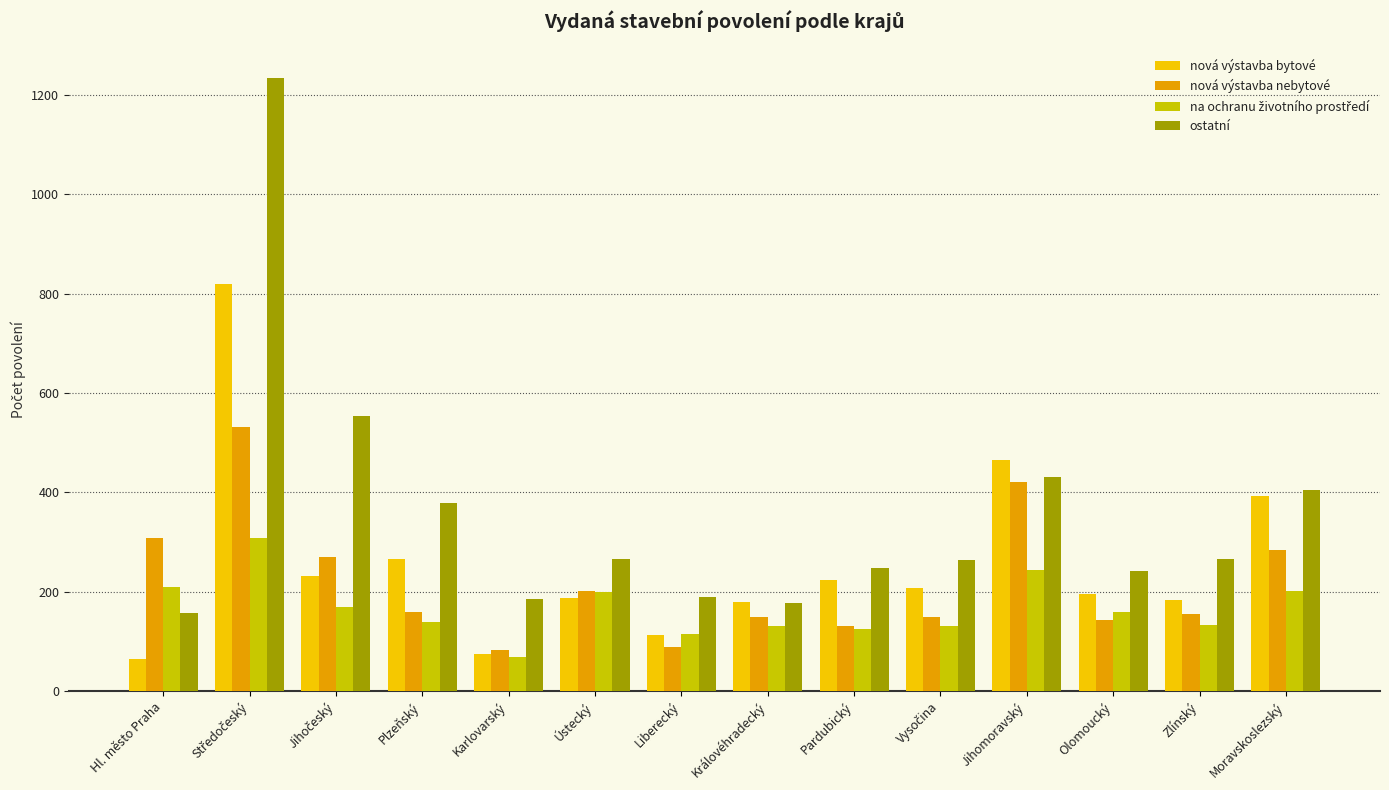

Does the chart contain any negative values?

No